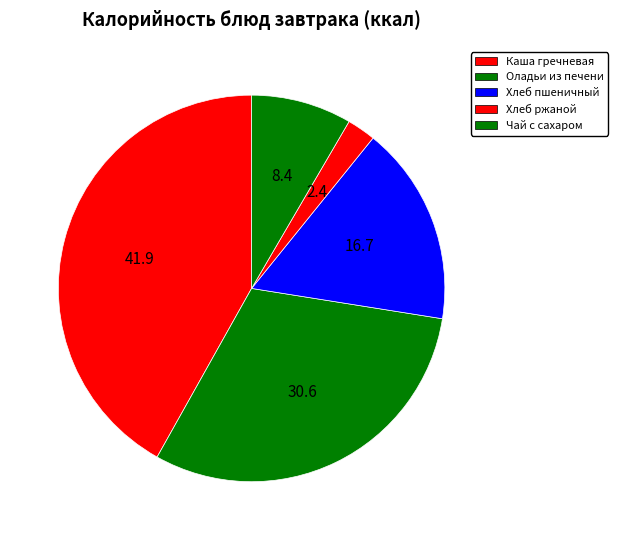

Count the number of slices in the pie.

5